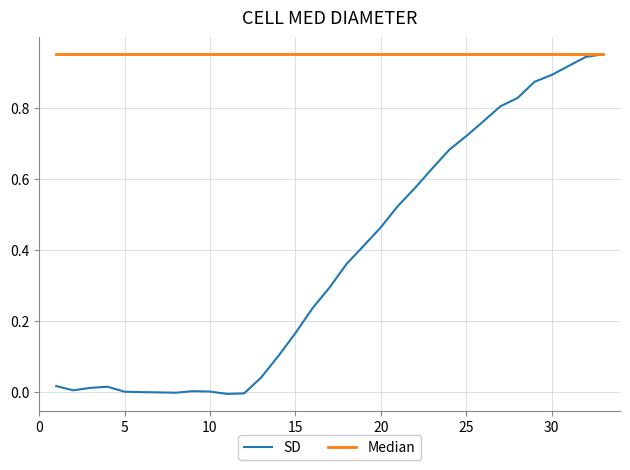

Which series has the largest total across all categories?

Median